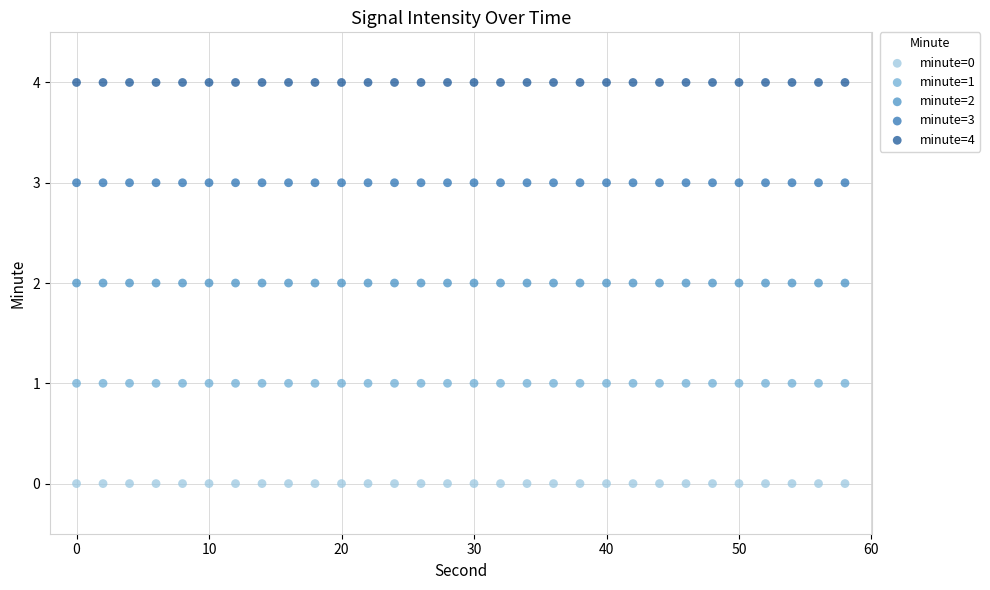

What are all the series names shown in the legend?

minute=0, minute=1, minute=2, minute=3, minute=4